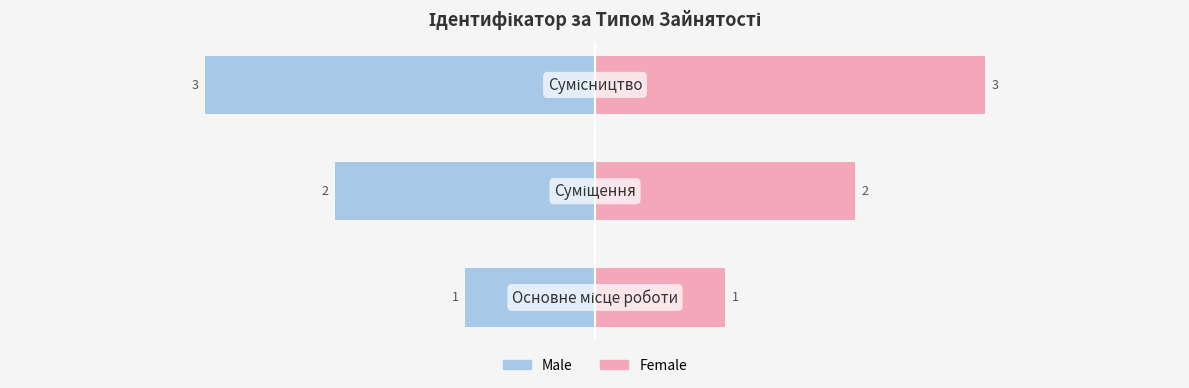

What is the spread (max minus min) of values at −3?

6